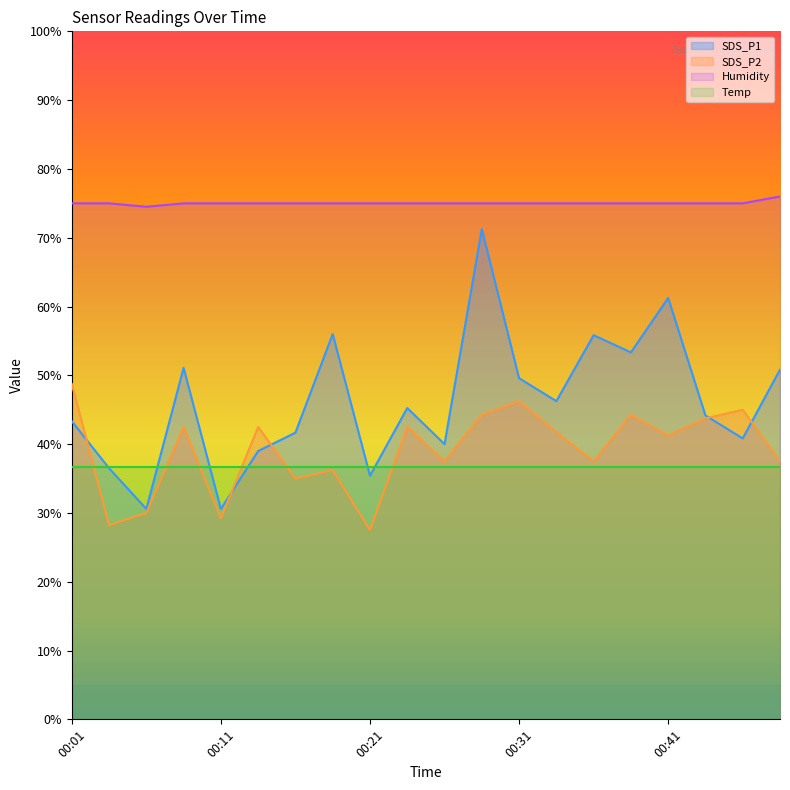

Rank the series by their maximum value, from lowest to highest.

Temp, SDS_P2, SDS_P1, Humidity